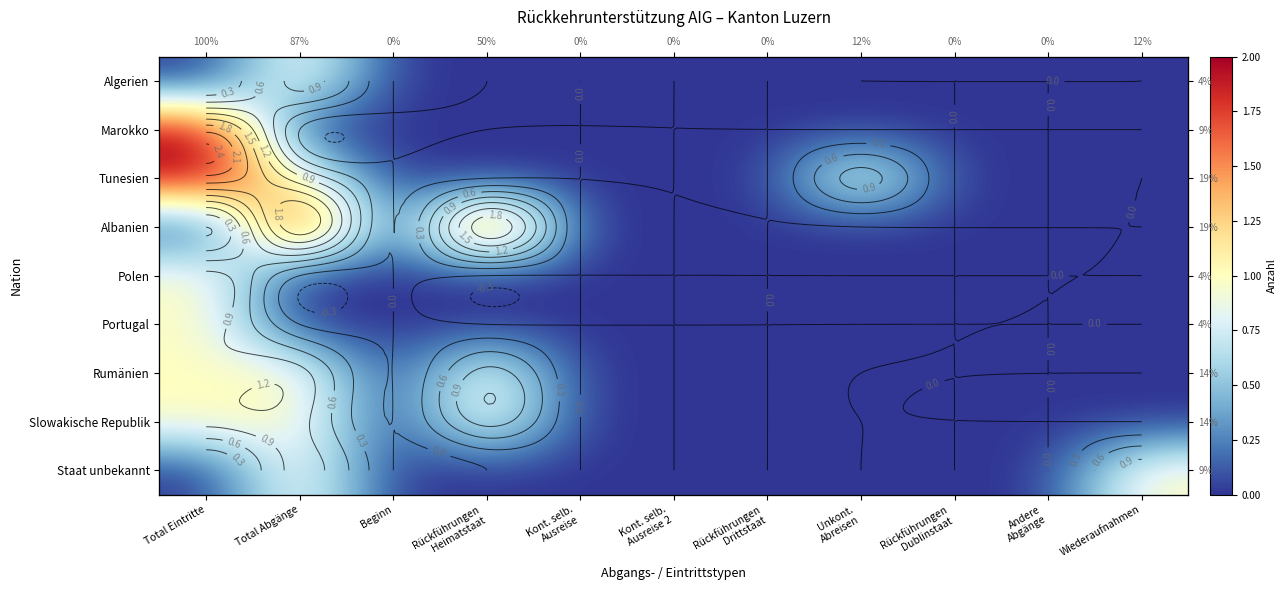

Is it true that Marokko equals -1 at Beginn?

False